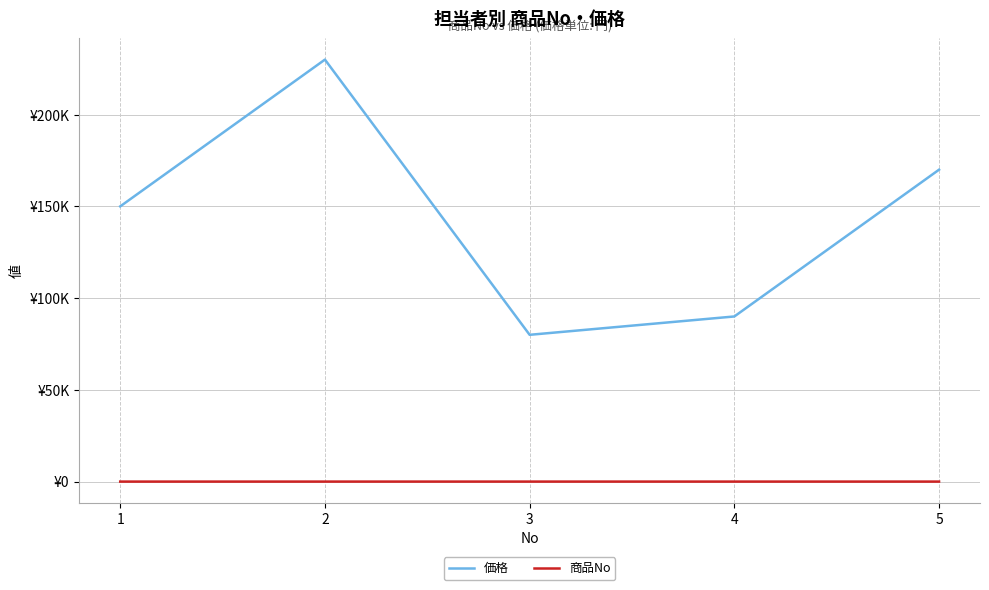

What are all the series names shown in the legend?

価格, 商品No